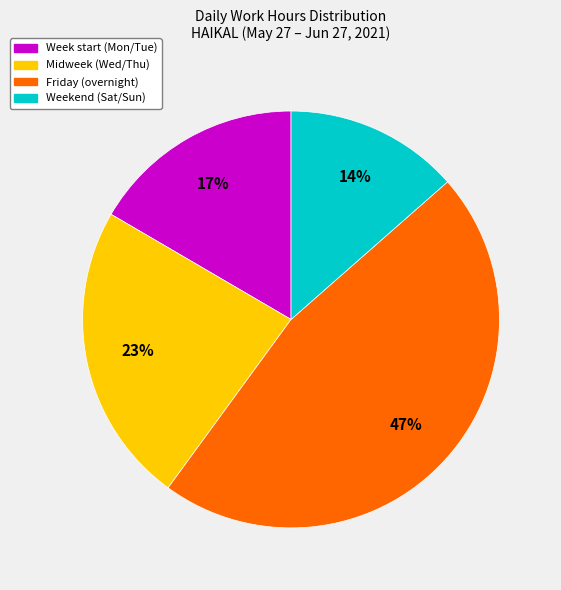

Is there a majority slice in this chart?

No